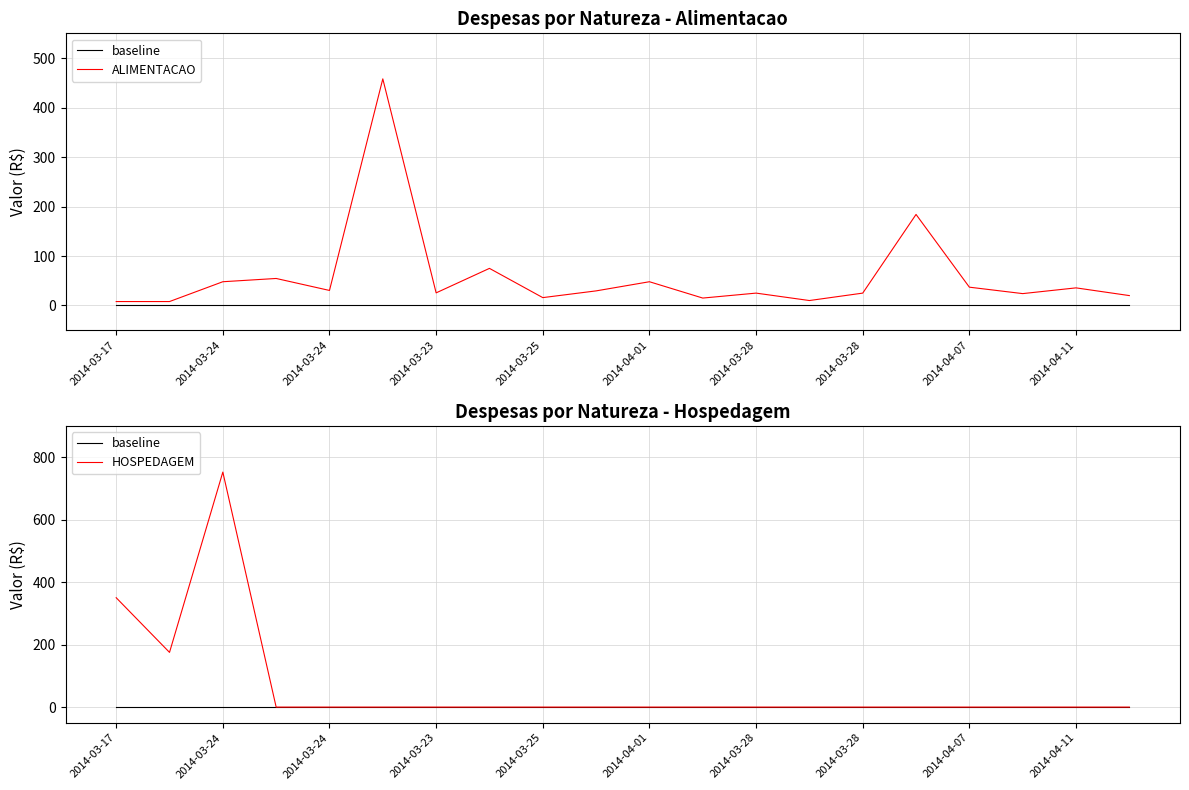

True or false: ALIMENTACAO and baseline cross at least once.

False